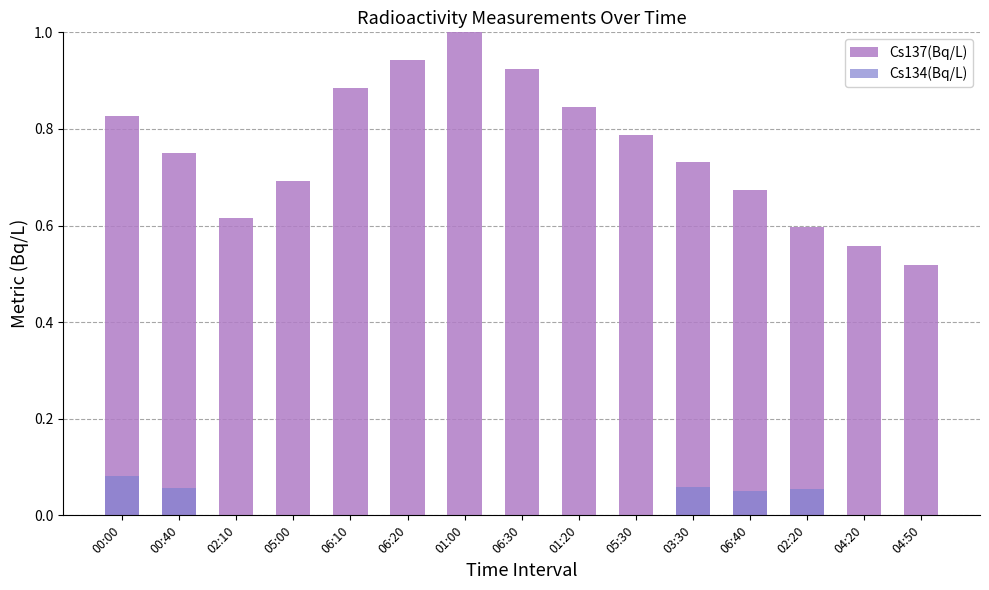

The value of Cs134(Bq/L) at 06:20 is 0.0. True or false?

False